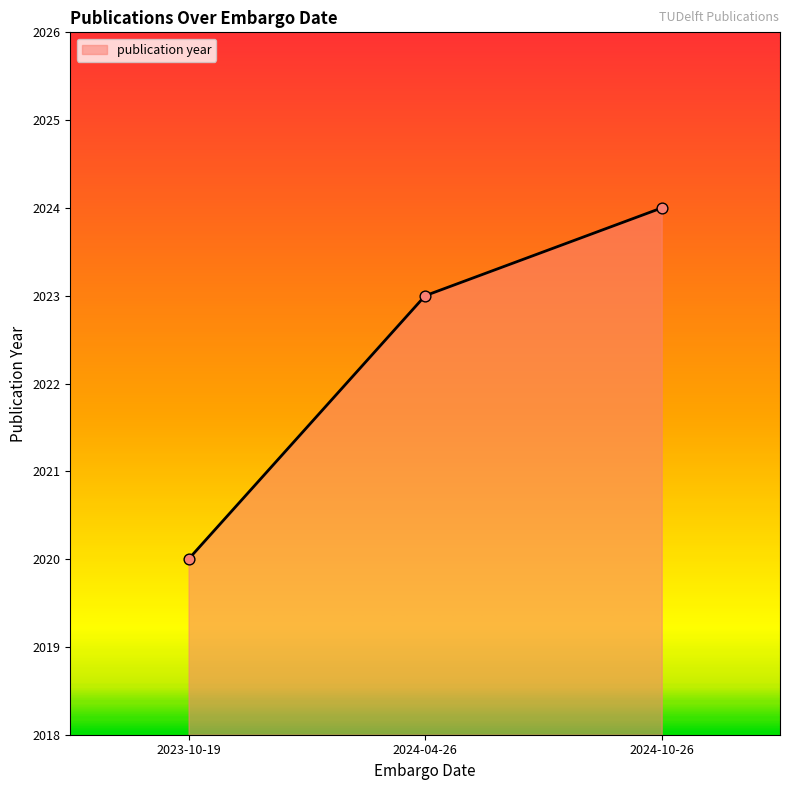

Which has a higher value, 2024-10-26 or 2024-04-26?

2024-10-26